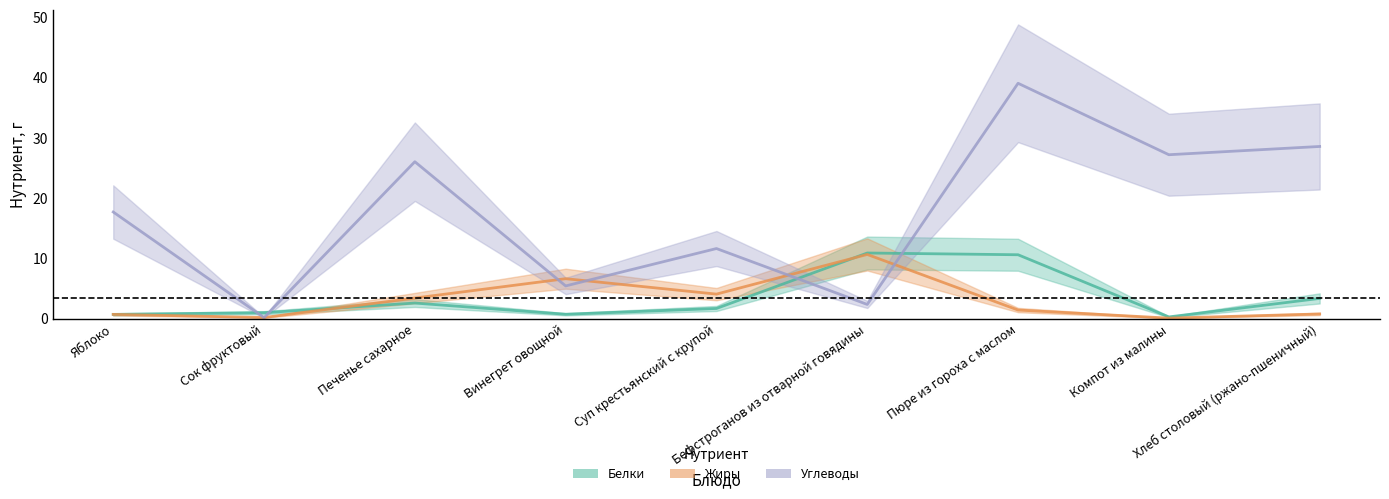

What is the label of the 5th point from the right?

Суп крестьянский с крупой